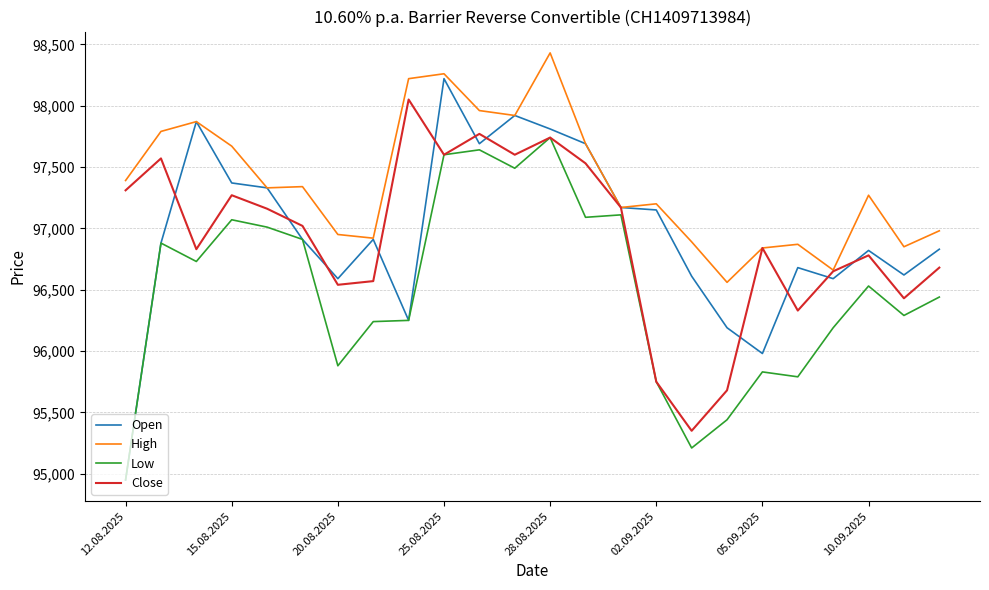

Which series has the largest total across all categories?

High